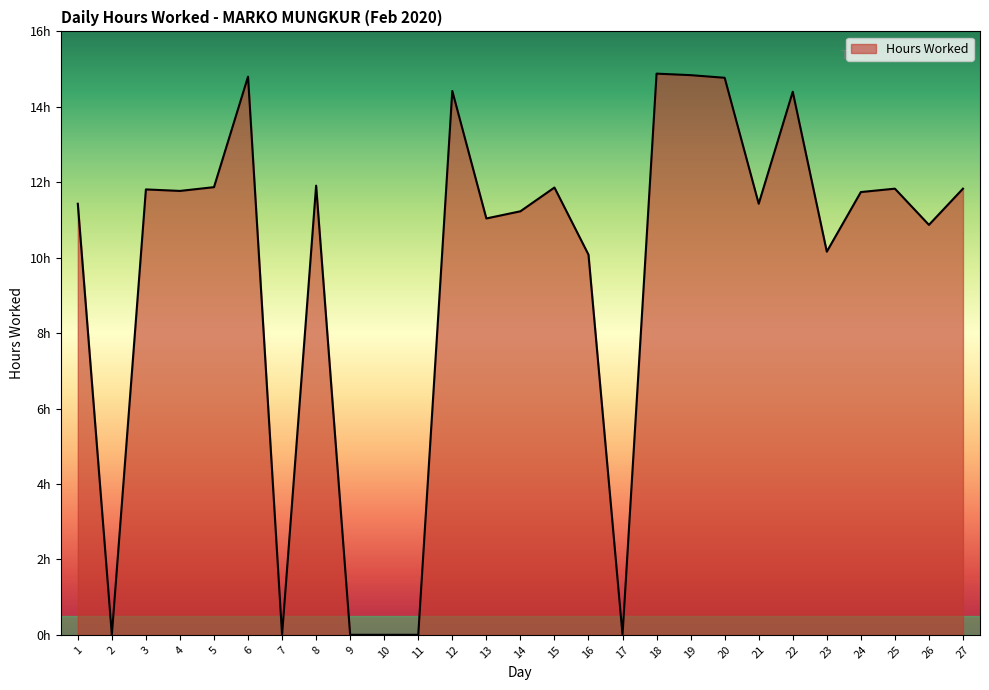

What is the ratio of the value at 26 to the value at 24?

0.9